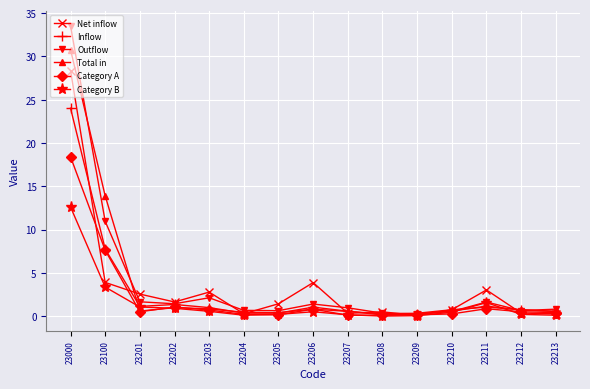

Which series has the largest total across all categories?

Outflow